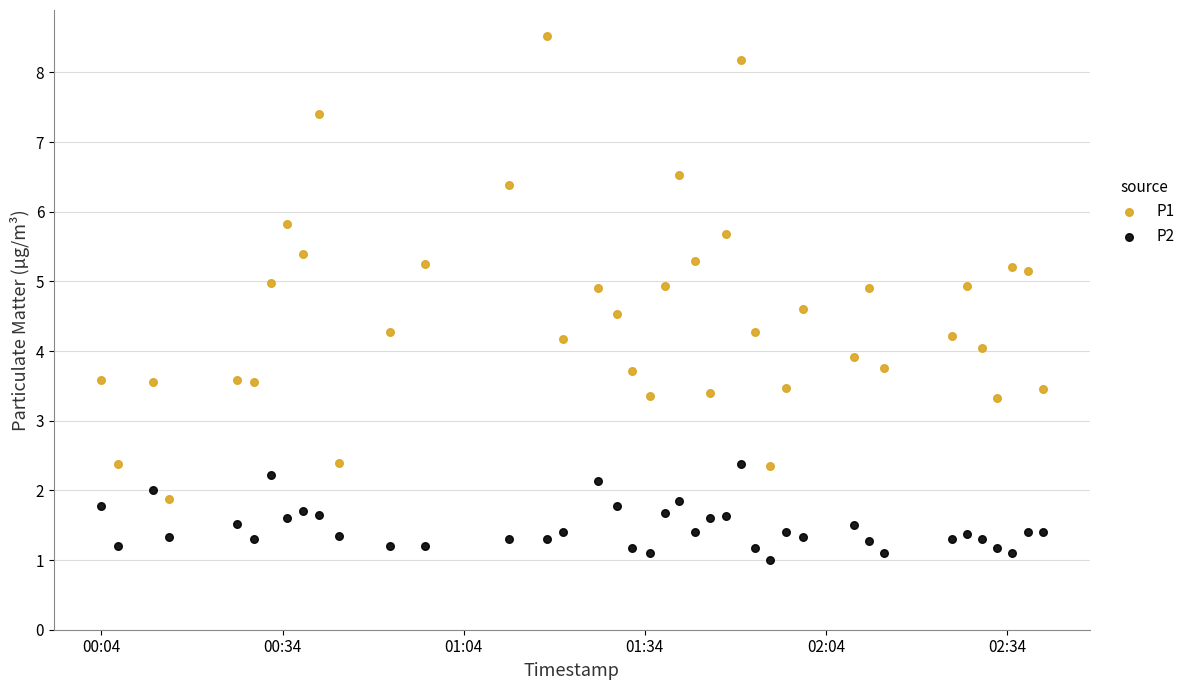

What are all the series names shown in the legend?

P1, P2